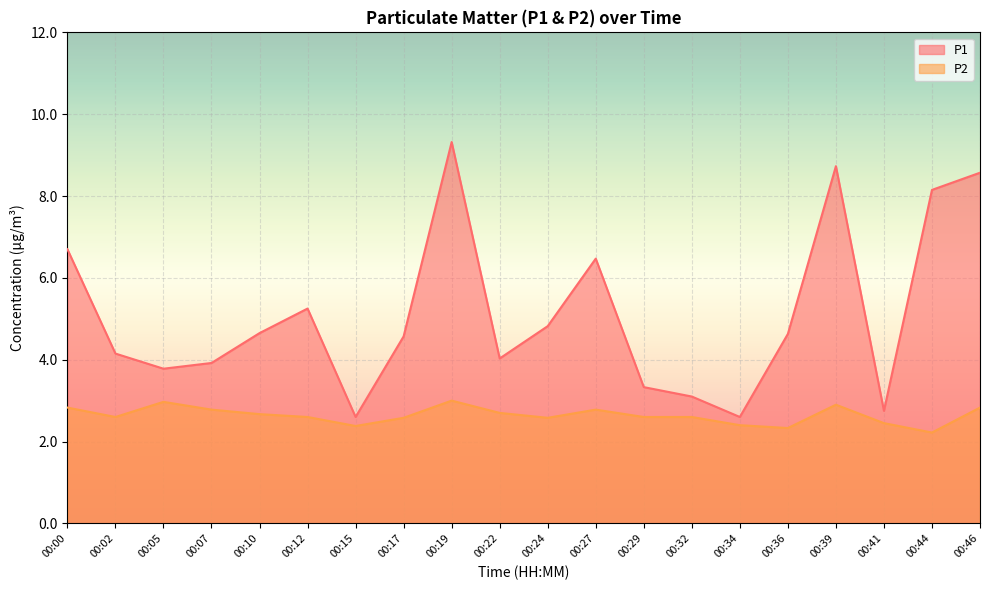

Rank the series by their average value, from highest to lowest.

P1, P2